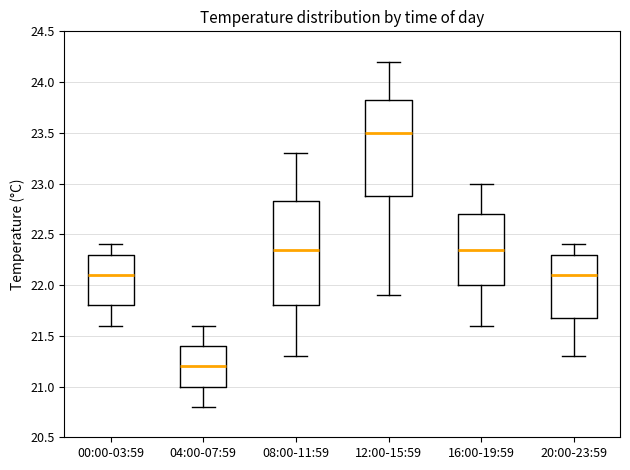

Where does the lower whisker of the box for 12:00-15:59 end on the y-axis? The values are not printed on the chart, so give them approximately, as read against the axis.

21.90